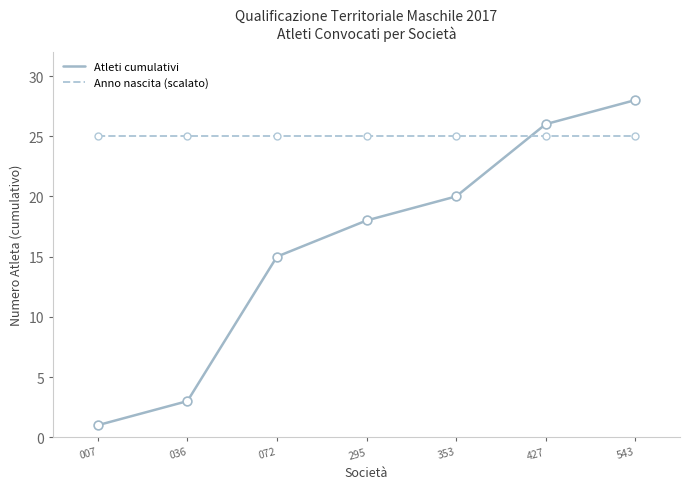

Is the value of Anno nascita (scalato) at 072 greater than the value of Atleti cumulativi at 295?

Yes